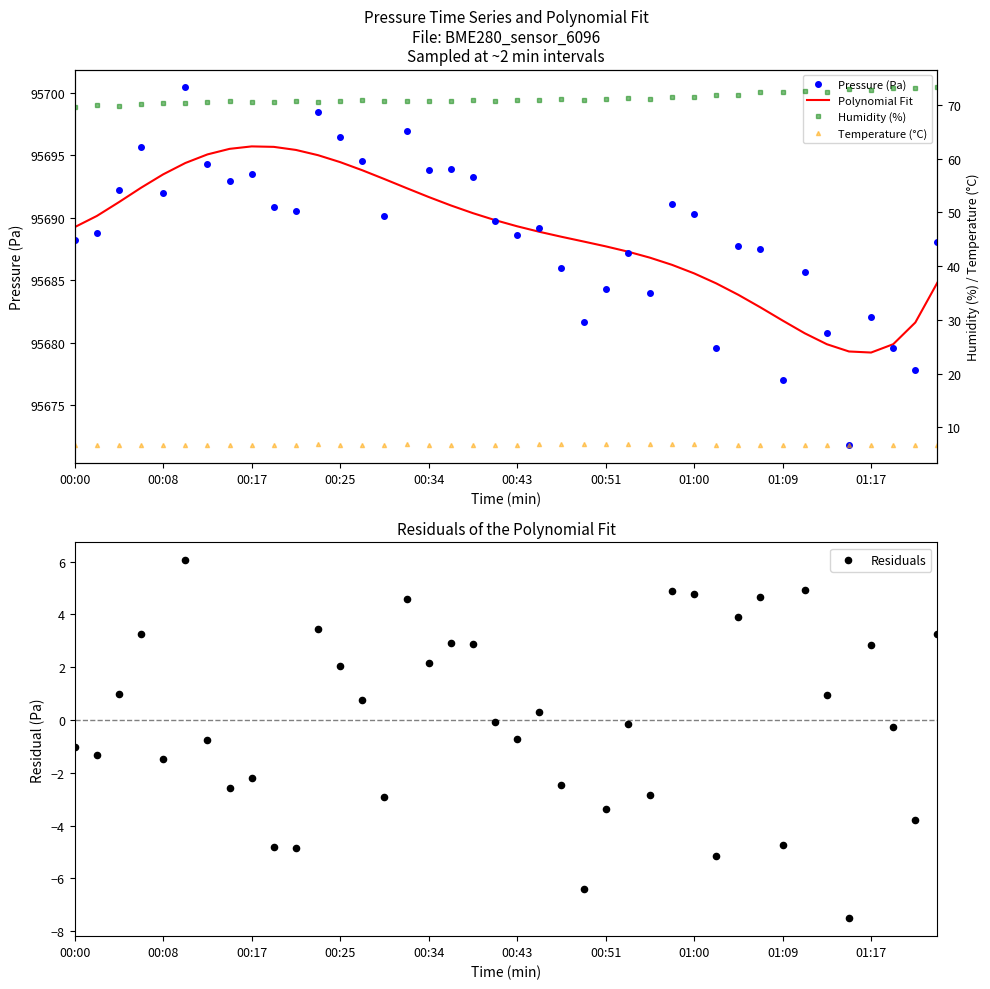

Which series reaches the maximum Y coordinate?

Pressure (Pa)